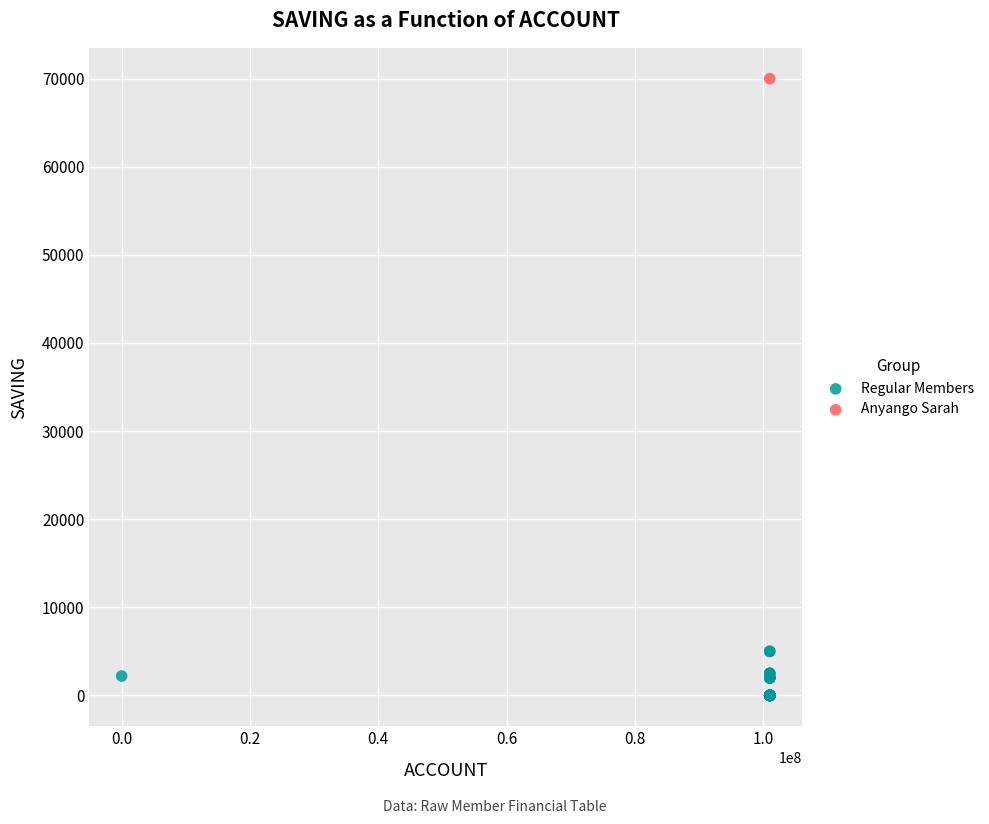

What are all the series names shown in the legend?

Regular Members, Anyango Sarah